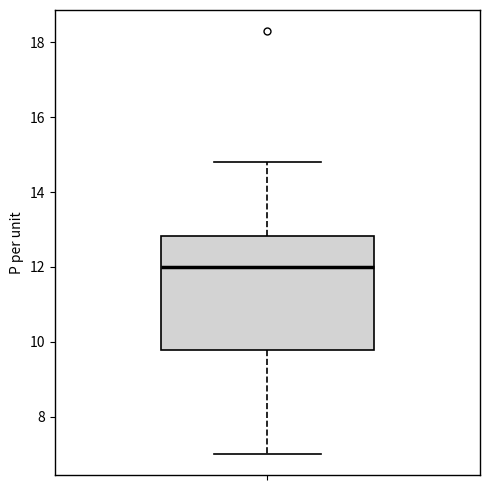

Transcribe this box plot: give where the median line is, the range the box spans, and where the two whiskers end, as read against the y-axis. The values are not printed on the chart, so give them approximately, as read against the axis.

median 12.0, box 9.8 to 12.8, whiskers 7.0 to 14.8